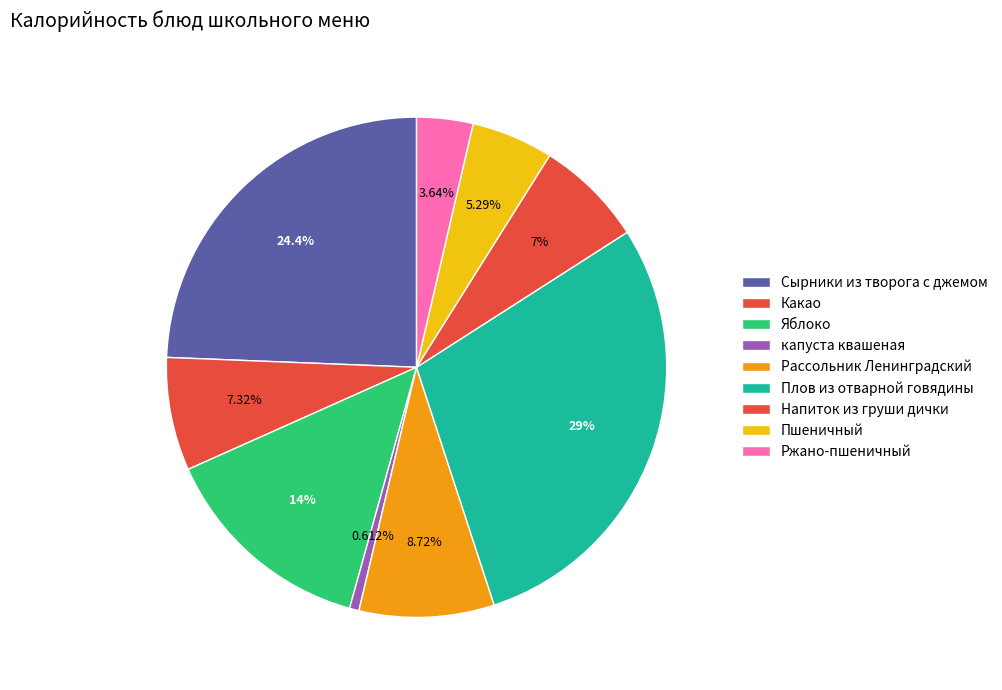

Count the number of slices in the pie.

9